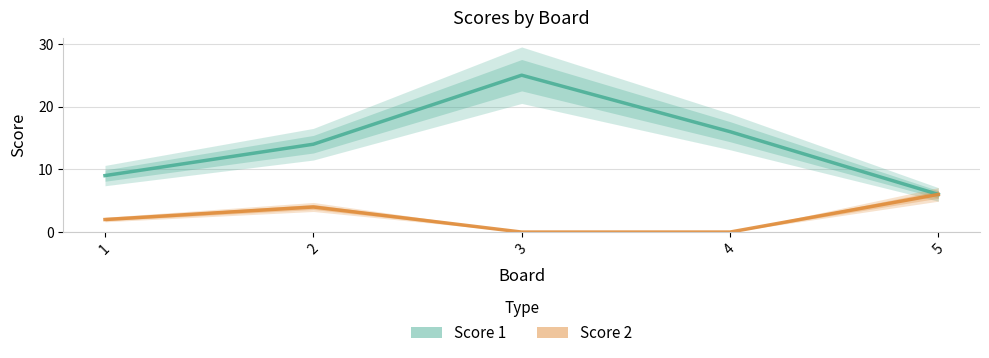

True or false: Score 2 and Score 1 cross at least once.

False